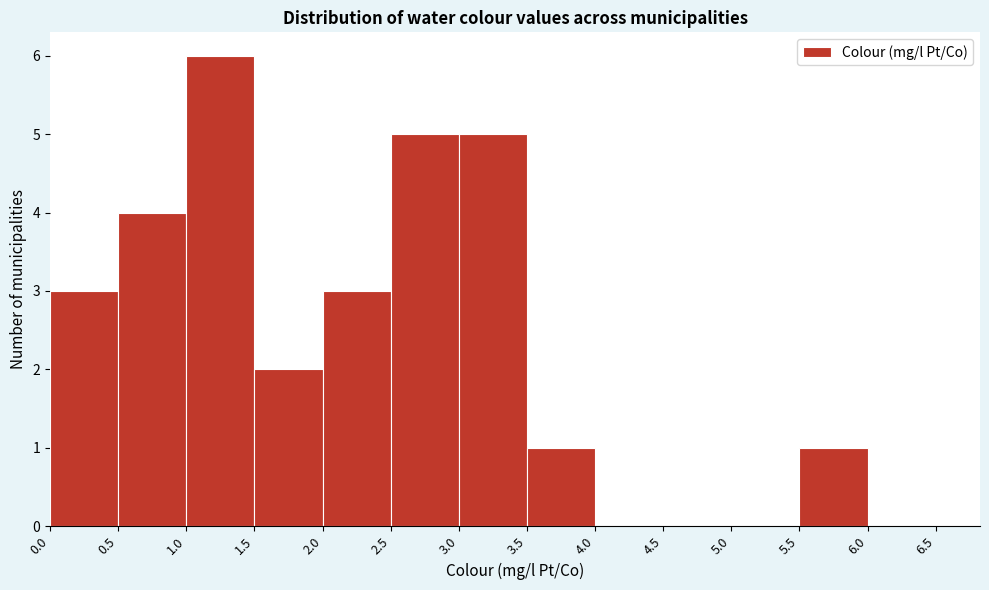

Reading left to right, transcribe this chart: for each bar, give the range it covers on the x-axis and its height. The values are not printed on the chart, so give them approximately, as read against the axis.

0.0 to 0.5: 3
0.5 to 1.0: 4
1.0 to 1.5: 6
1.5 to 2.0: 2
2.0 to 2.5: 3
2.5 to 3.0: 5
3.0 to 3.5: 5
3.5 to 4.0: 1
4.0 to 4.5: 0
4.5 to 5.0: 0
5.0 to 5.5: 0
5.5 to 6.0: 1
6.0 to 6.5: 0